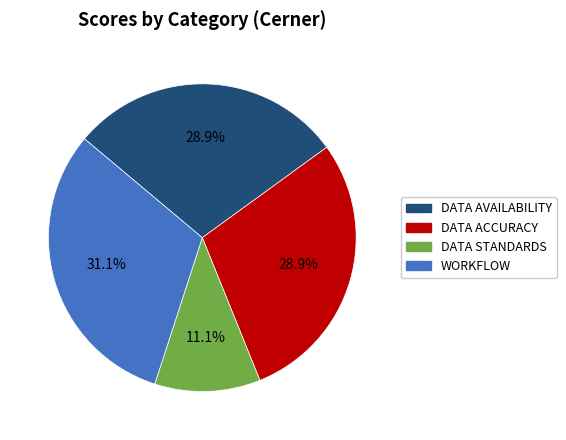

What percentage do DATA STANDARDS and DATA ACCURACY together represent?

40.0%